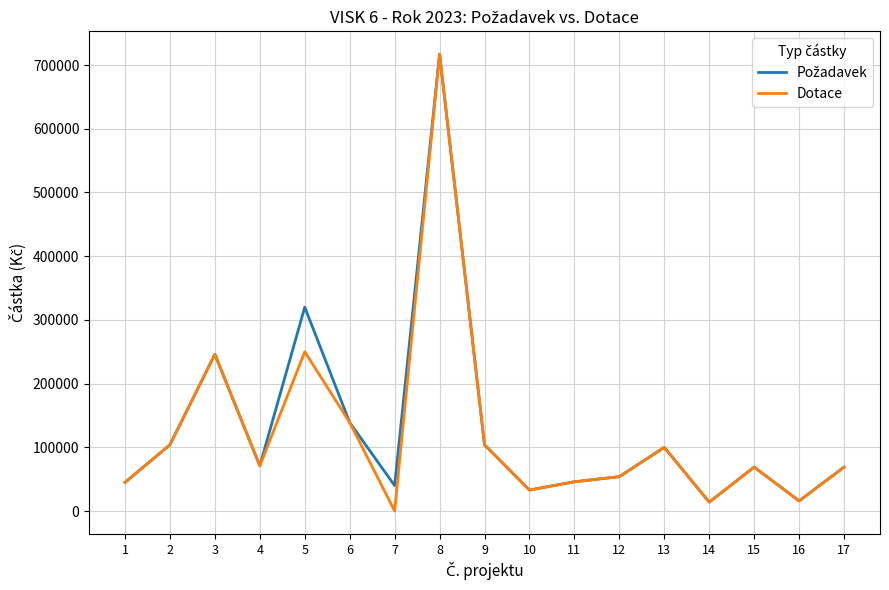

What is the greatest value displayed?

717000